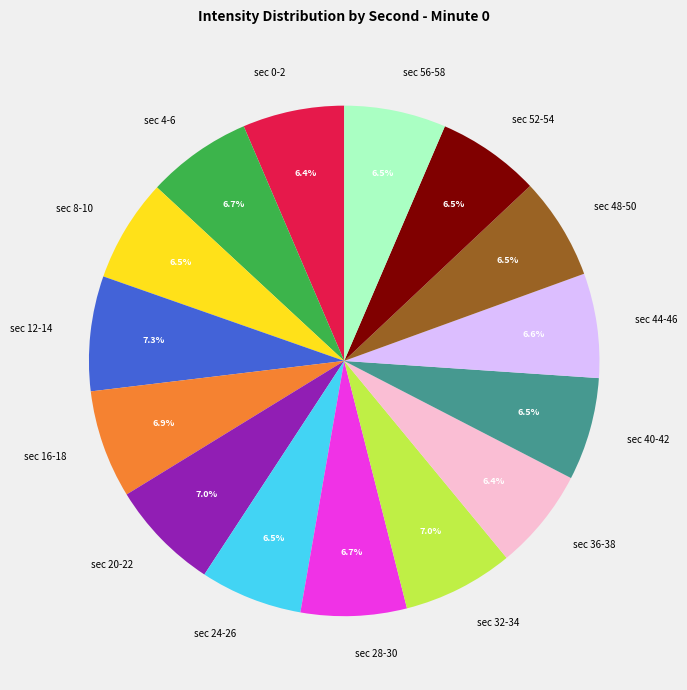

How many slices are in this pie chart?

15